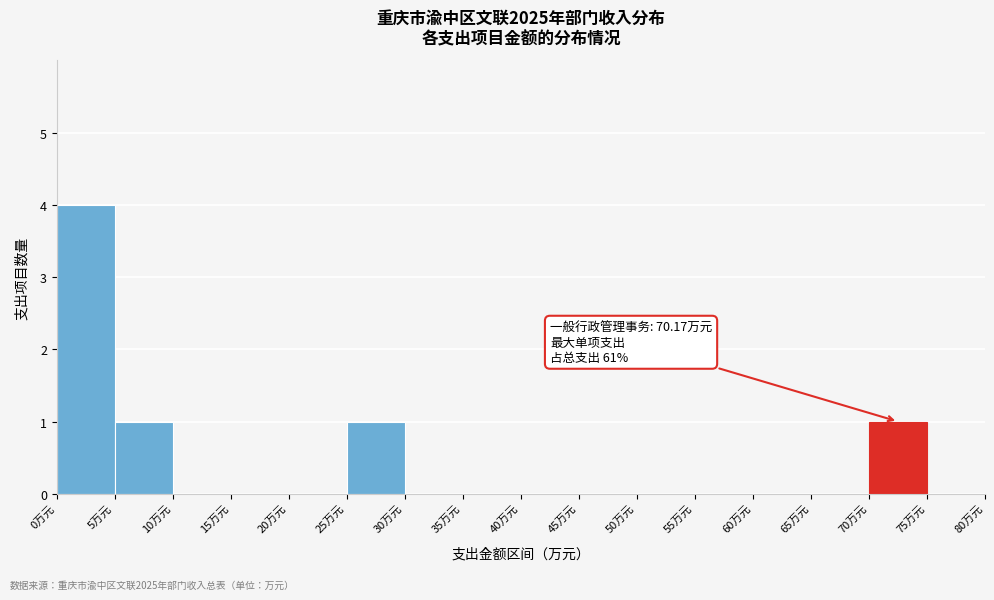

Over which range of the x-axis is the bar tallest?

0 to 5